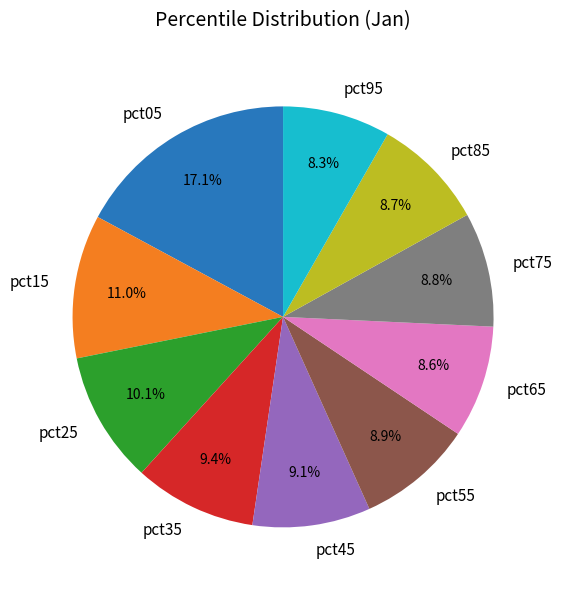

Between pct55 and pct05, which is larger?

pct05